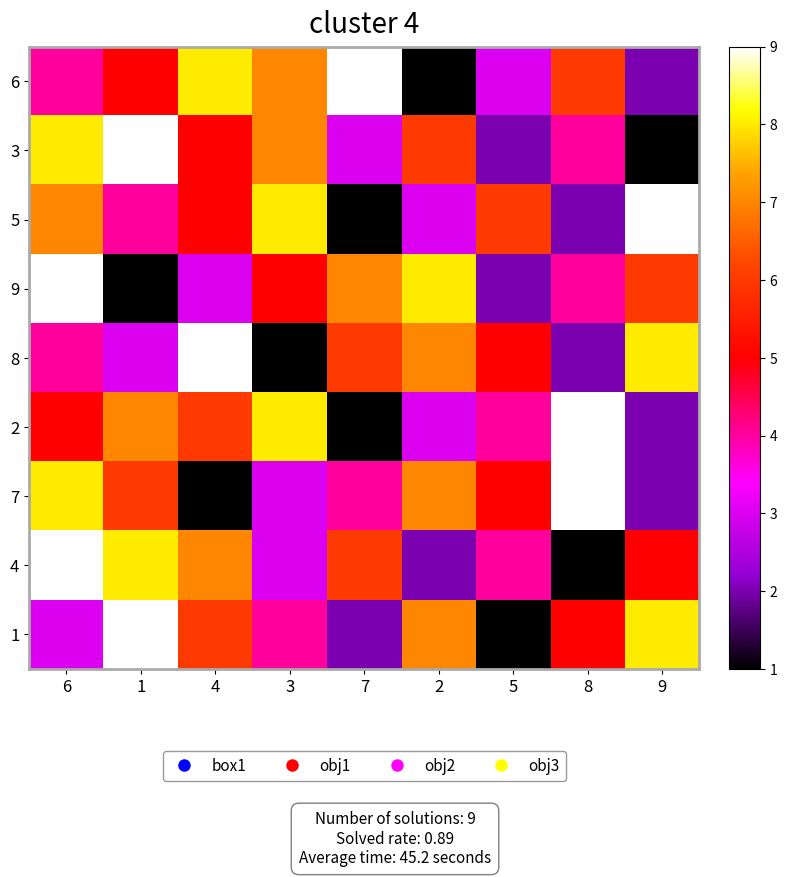

What is the difference between the highest and lowest values at 5?

5